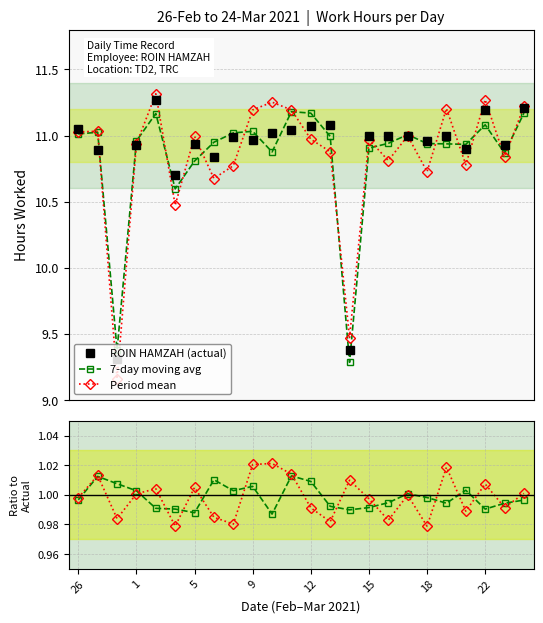

How many interior local valleys does the Period mean series have?

8